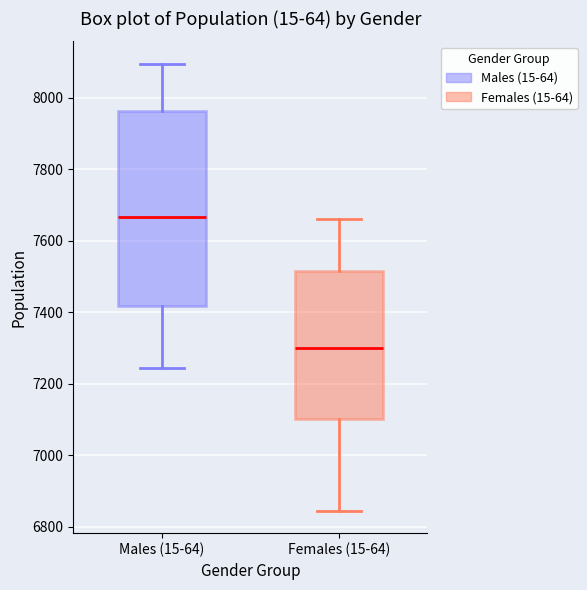

Reading left to right, transcribe this box plot: for each box, give where its median line is, the range the box spans, and where its two whiskers end, as read against the y-axis. The values are not printed on the chart, so give them approximately, as read against the axis.

Males (15-64): median 7660, box 7420 to 7960, whiskers 7240 to 8100
Females (15-64): median 7300, box 7100 to 7520, whiskers 6840 to 7660